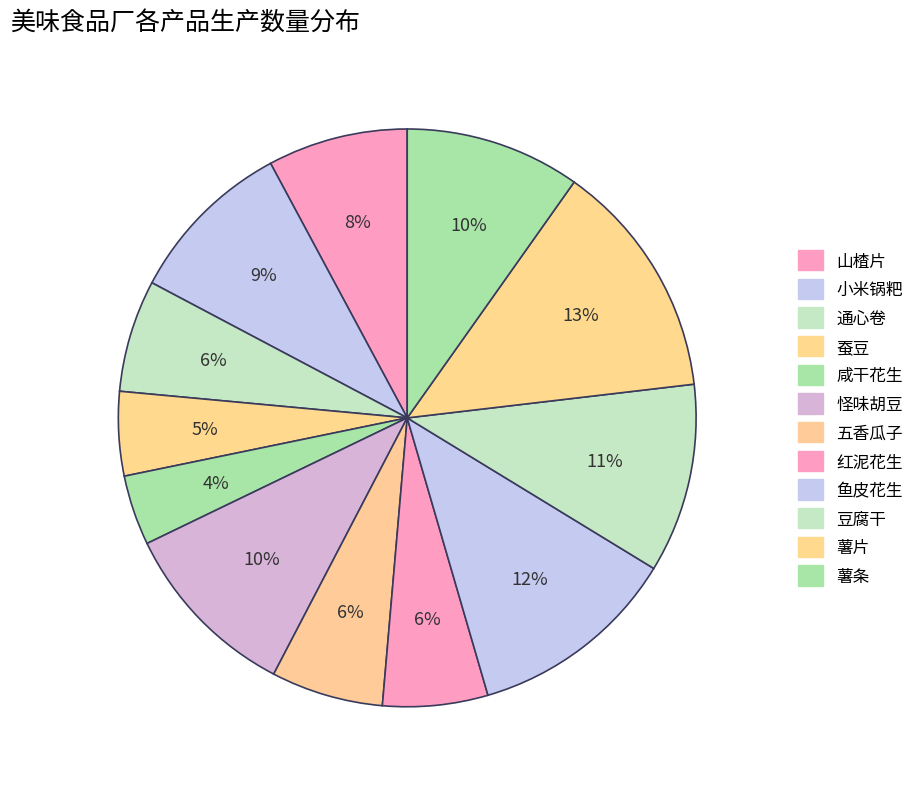

Between 小米锅粑 and 蚕豆, which is larger?

小米锅粑